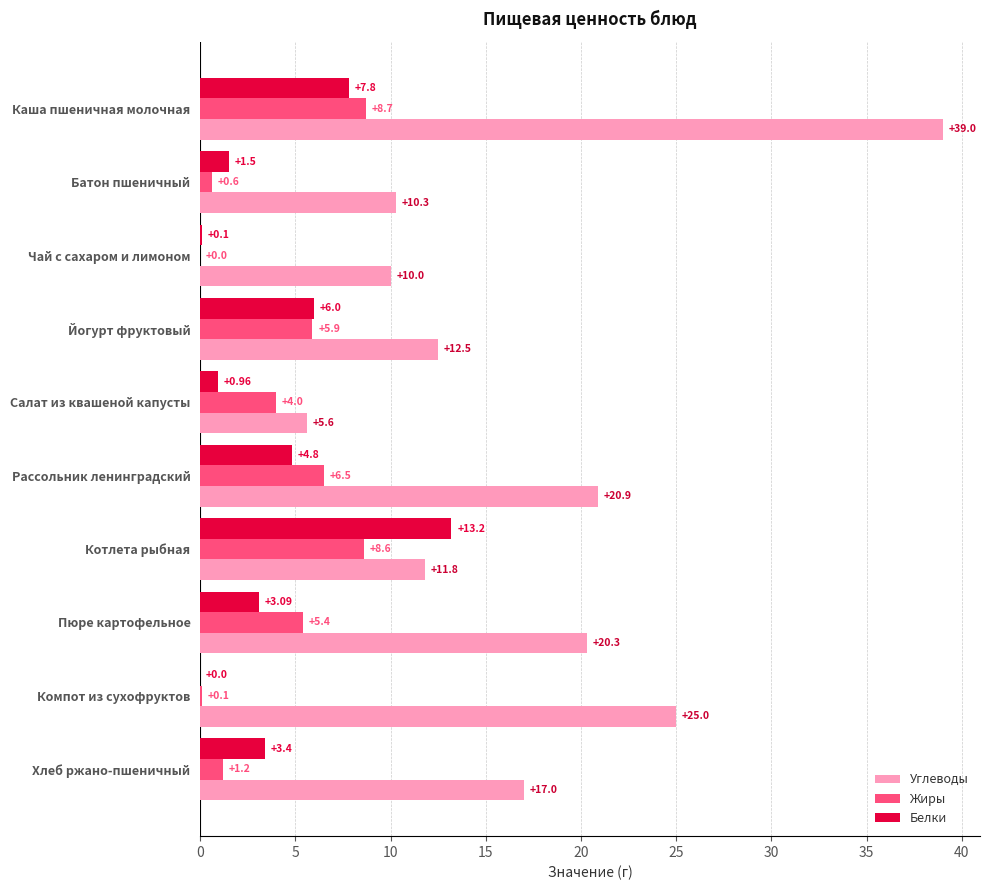

What is the highest value of the Белки series?

13.2